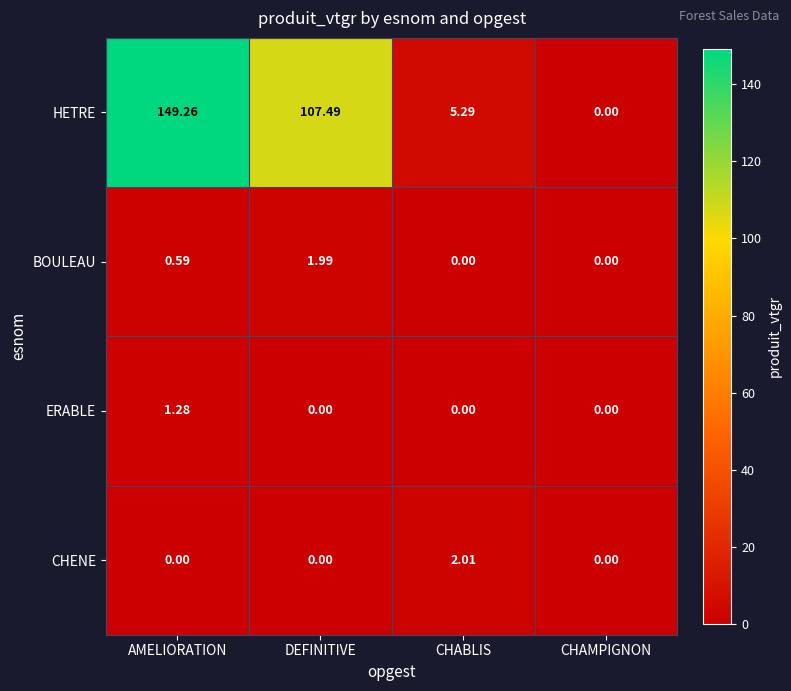

Which category has the highest value across all series?

AMELIORATION